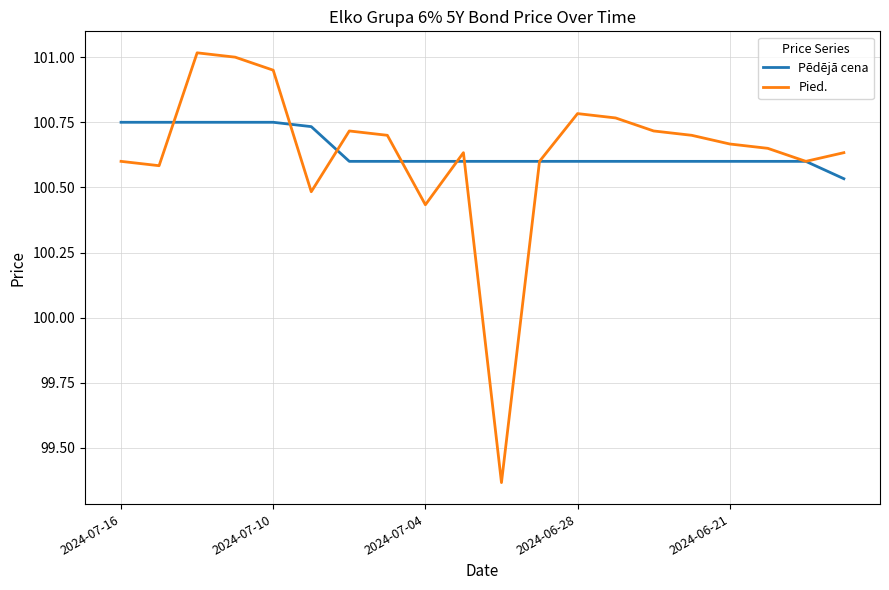

What are all the series names shown in the legend?

Pēdējā cena, Pied.